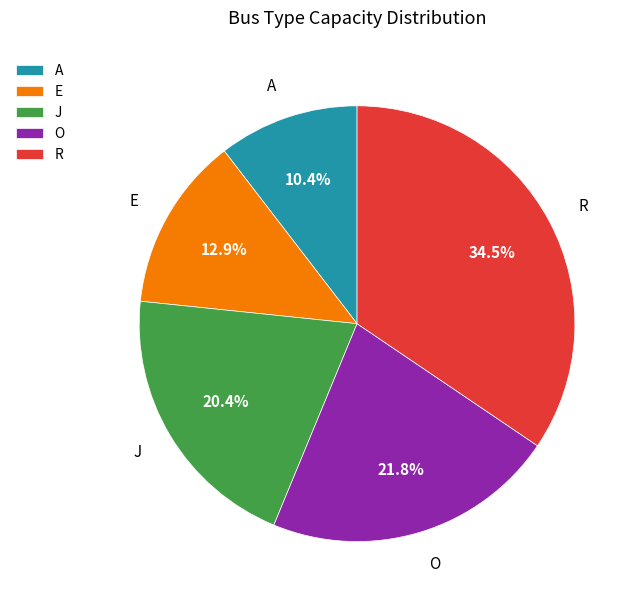

Is it true that A is 23% of the pie?

False